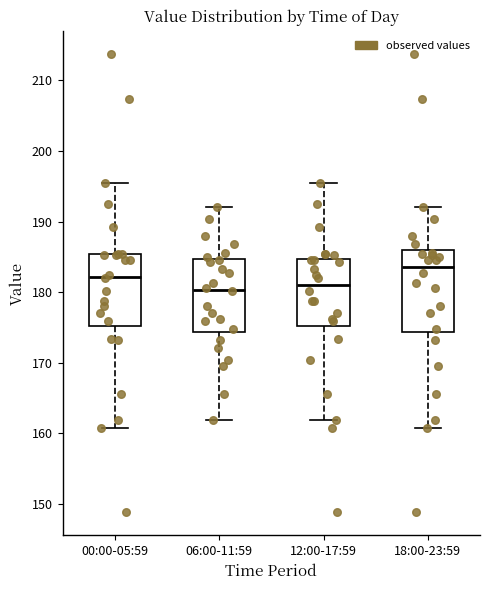

Reading left to right, transcribe this box plot: for each box, give where its median line is, the range the box spans, and where its two whiskers end, as read against the y-axis. The values are not printed on the chart, so give them approximately, as read against the axis.

00:00-05:59: median 182, box 175 to 185, whiskers 161 to 196
06:00-11:59: median 180, box 174 to 185, whiskers 162 to 192
12:00-17:59: median 181, box 175 to 185, whiskers 162 to 196
18:00-23:59: median 184, box 174 to 186, whiskers 161 to 192